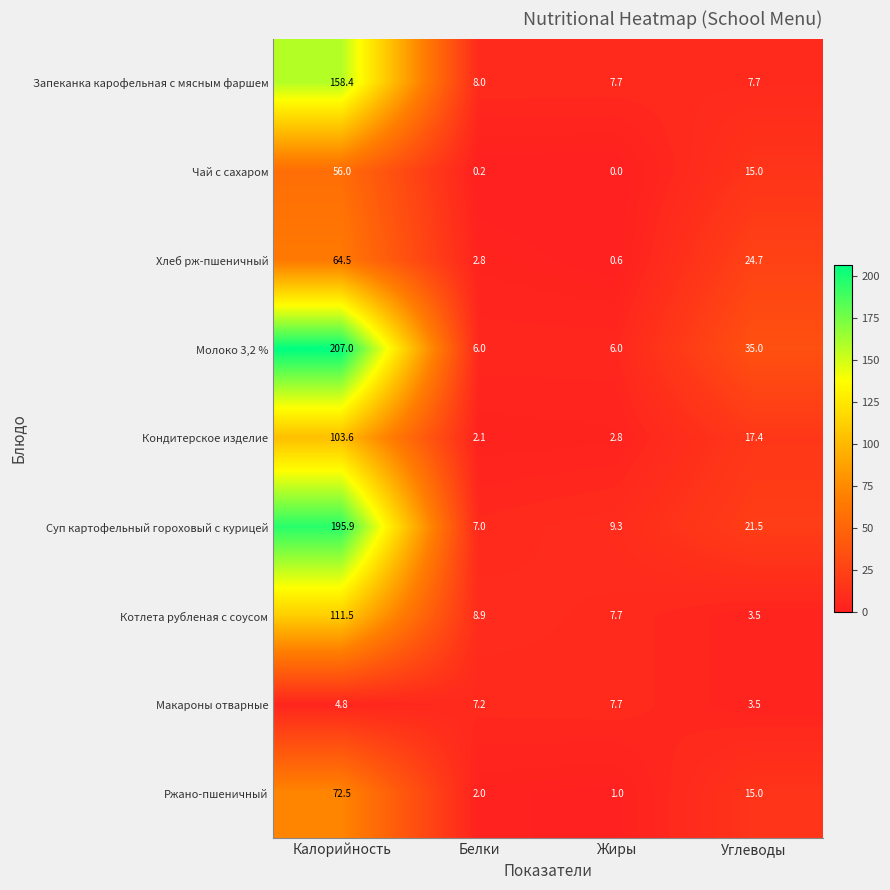

Between Белки and Углеводы, which series saw the biggest shift?

Молоко 3,2 %